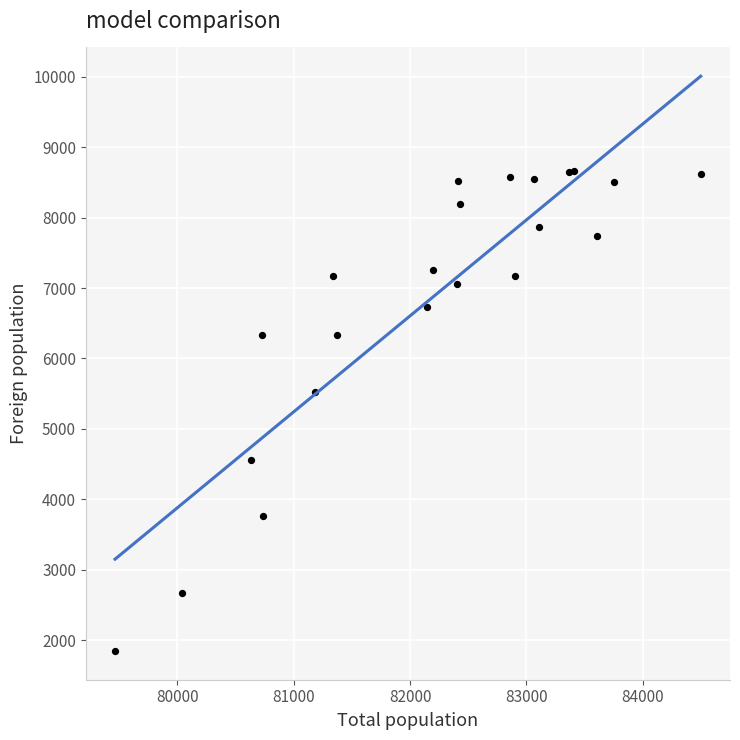

What Y value in the scatter plot is closest to 5254?

5526